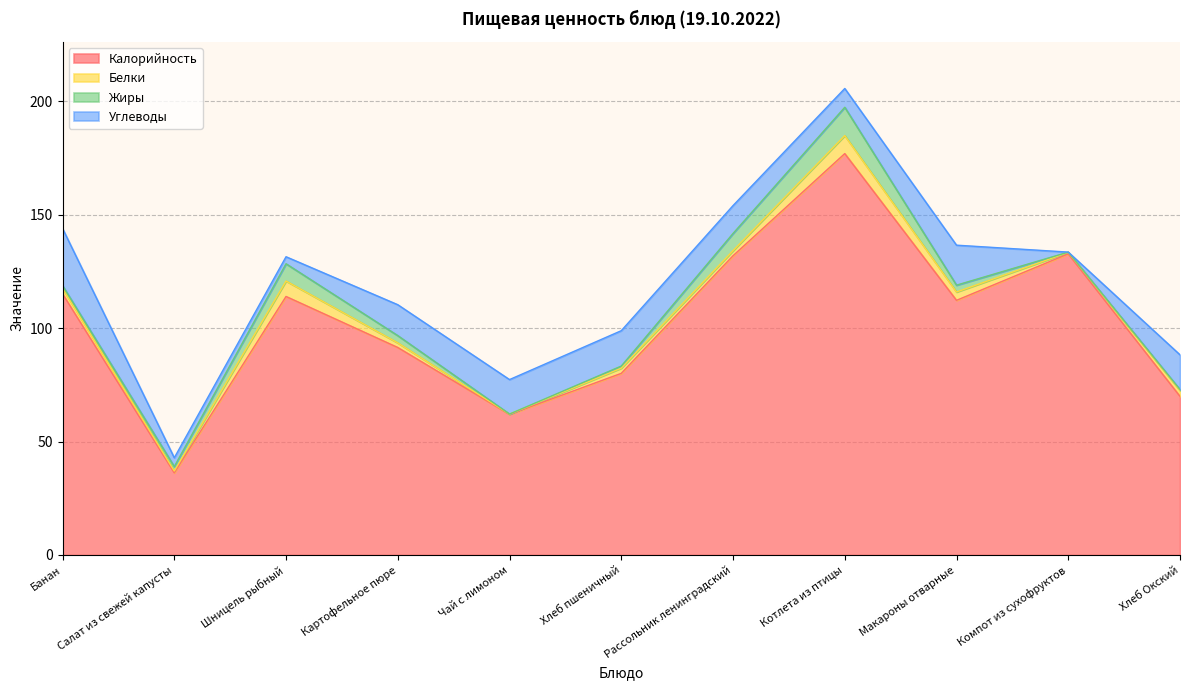

In Калорийность, how many points are higher than both neighbors (excluding endpoints)?

3